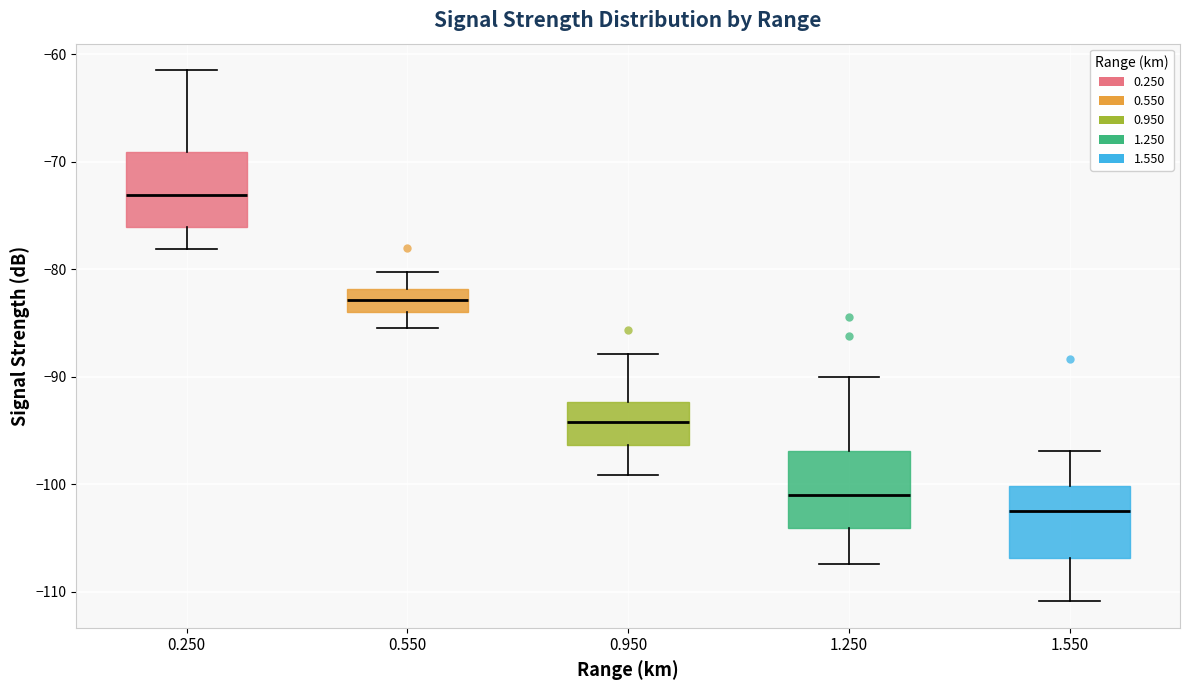

Which box has the highest median line?

0.250